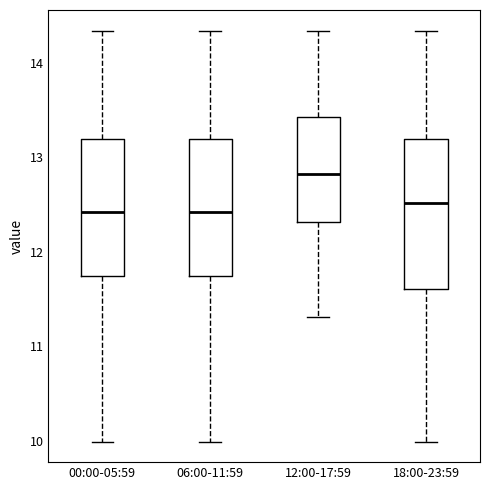

Reading left to right, transcribe this box plot: for each box, give where its median line is, the range the box spans, and where its two whiskers end, as read against the y-axis. The values are not printed on the chart, so give them approximately, as read against the axis.

00:00-05:59: median 12.4, box 11.7 to 13.2, whiskers 10.0 to 14.3
06:00-11:59: median 12.4, box 11.7 to 13.2, whiskers 10.0 to 14.3
12:00-17:59: median 12.8, box 12.3 to 13.4, whiskers 11.3 to 14.3
18:00-23:59: median 12.5, box 11.6 to 13.2, whiskers 10.0 to 14.3